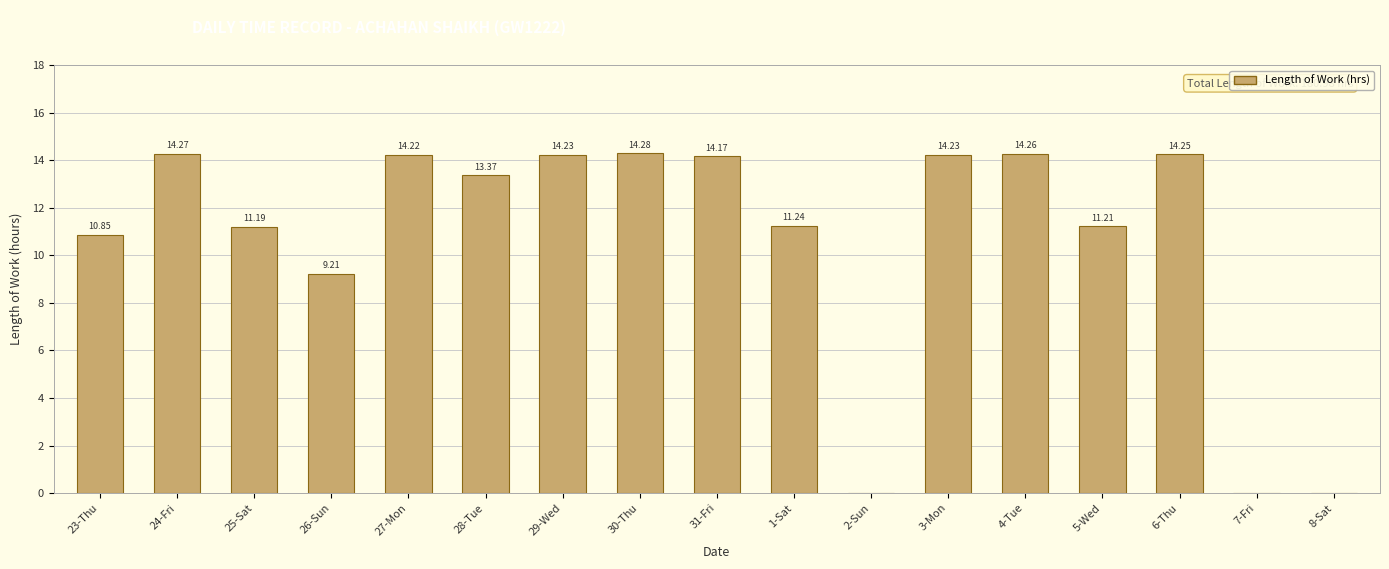

What is the sum of the values at 3-Mon and 27-Mon?

28.5